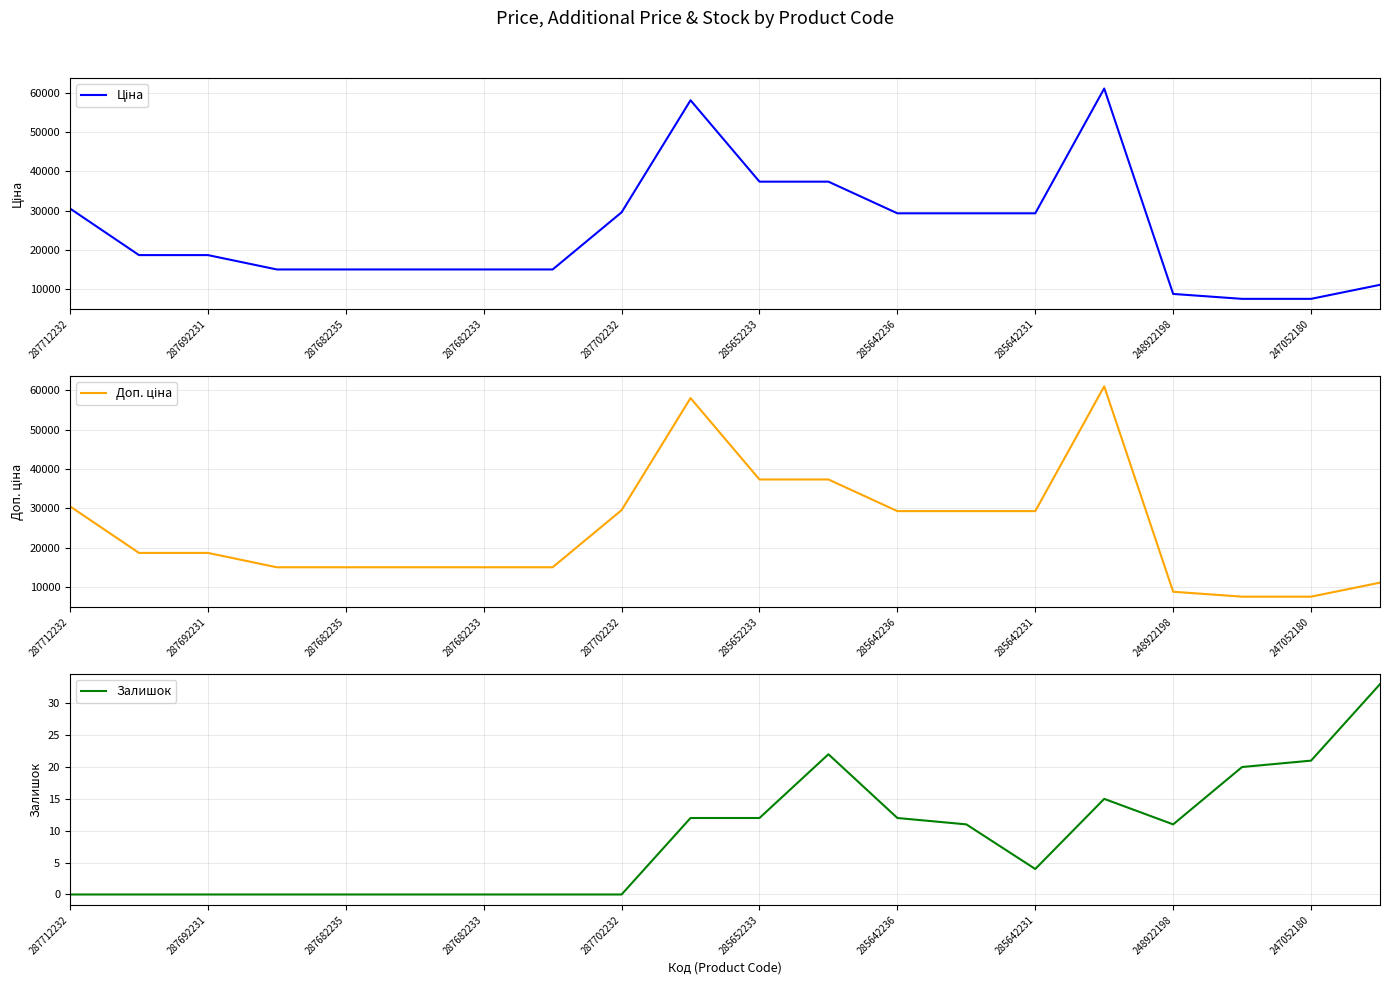

Which series has the widest spread of values?

Ціна